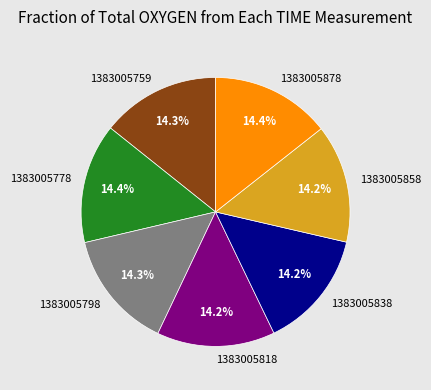

What percentage is the 1383005818 slice, to the nearest percent?

14%